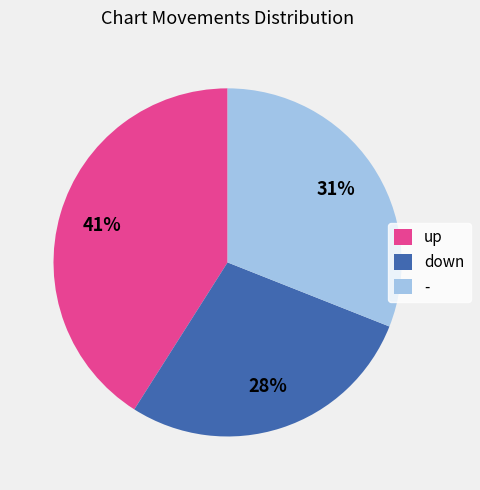

Count the number of slices in the pie.

3